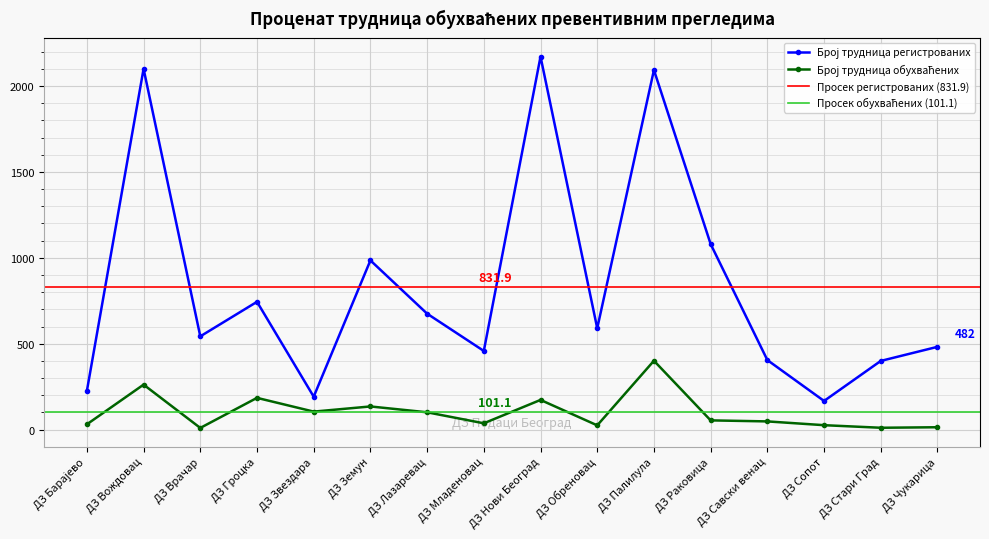

Where is the first local minimum for Број трудница регистрованих?

ДЗ Врачар